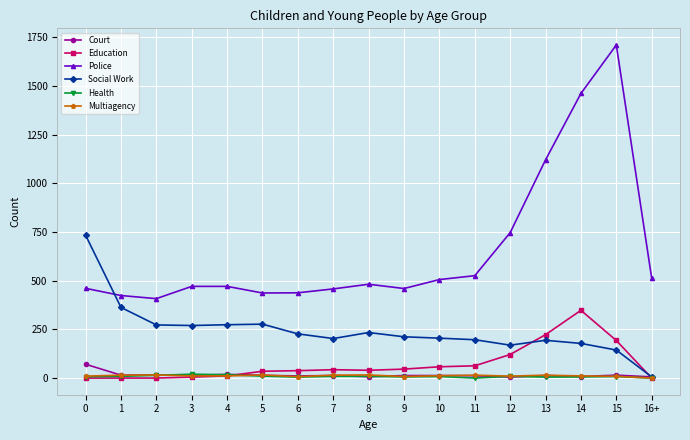

True or false: Health and Police cross at least once.

False